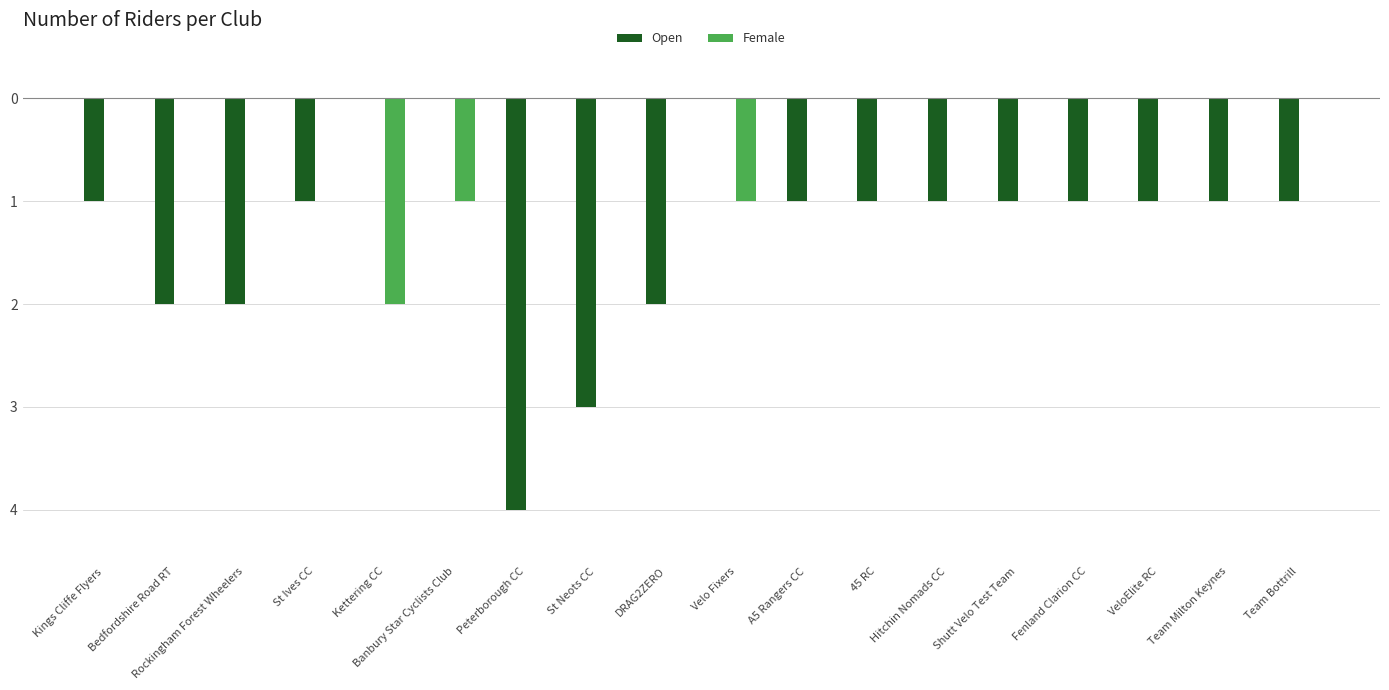

Are the bars grouped side by side (vs. stacked)?

Yes